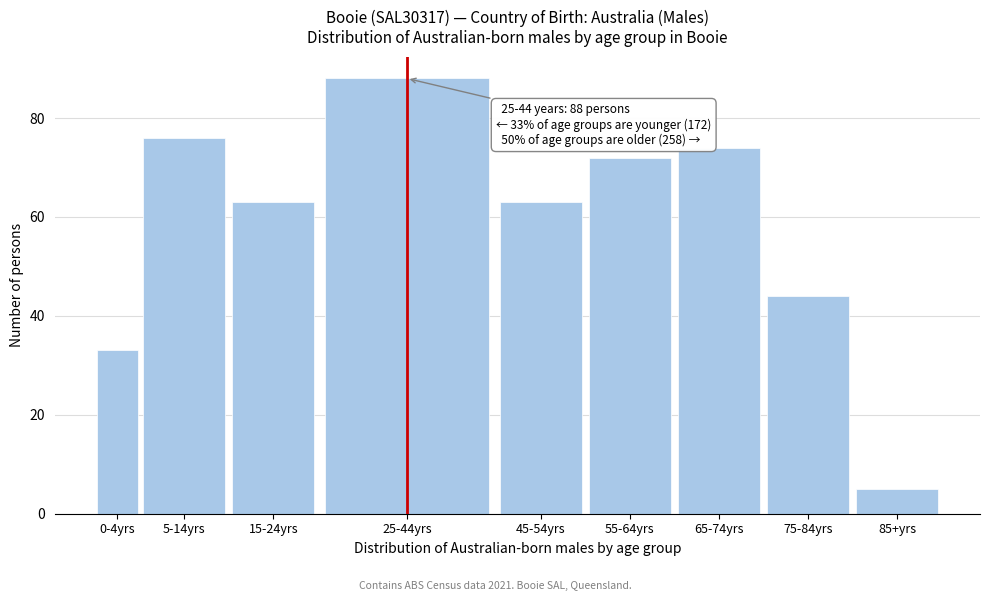

Reading left to right, transcribe all the data shown in this chart.

33	76	63	88	63	72	74	44	5